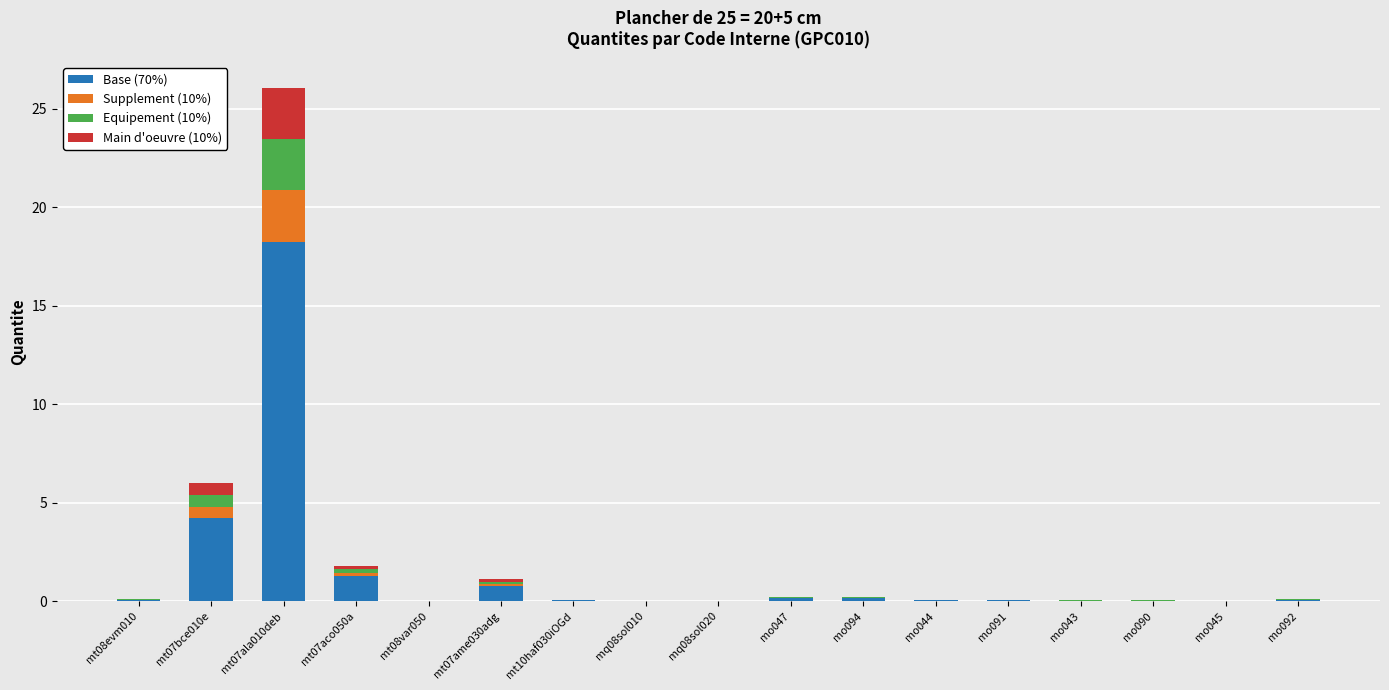

What is the maximum value for Base (70%)?

18.2